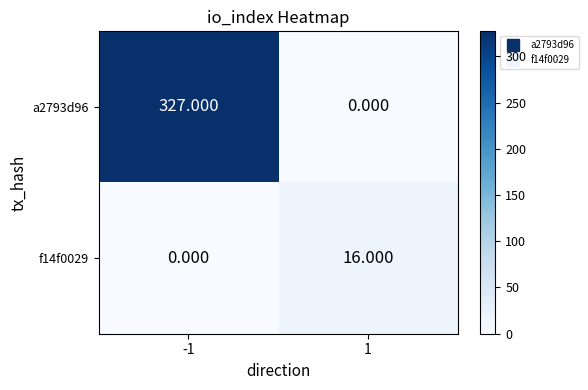

Is the value of a2793d96 at 1 greater than the value of f14f0029 at 1?

No